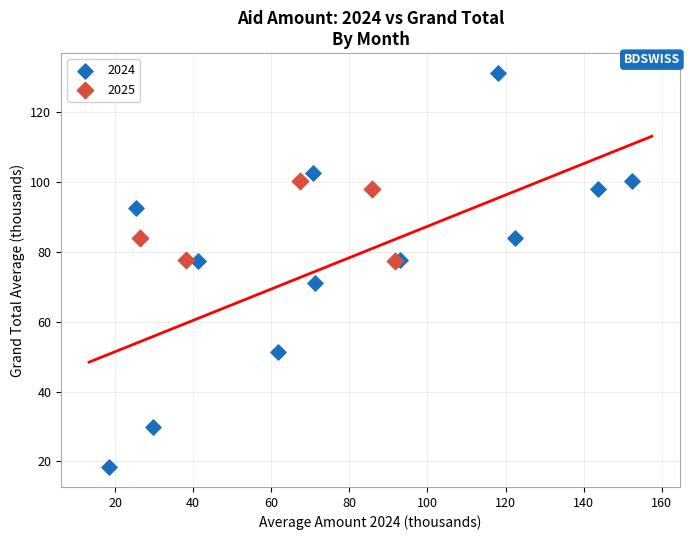

Which series reaches the maximum Y coordinate?

2024